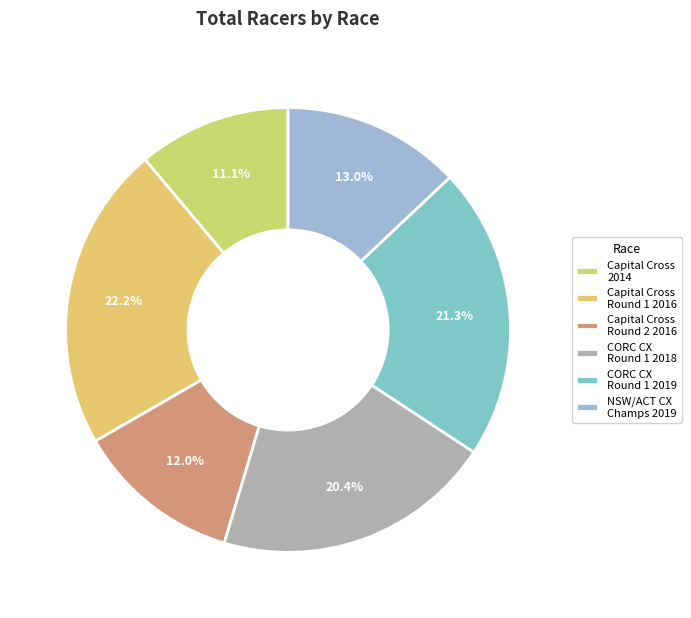

Does any single category account for the majority?

No